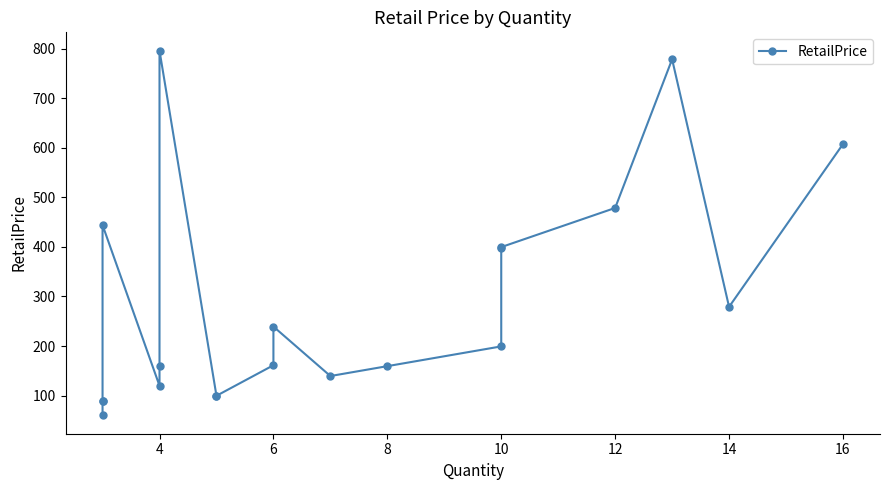

What is the sum of all values?

5798.3